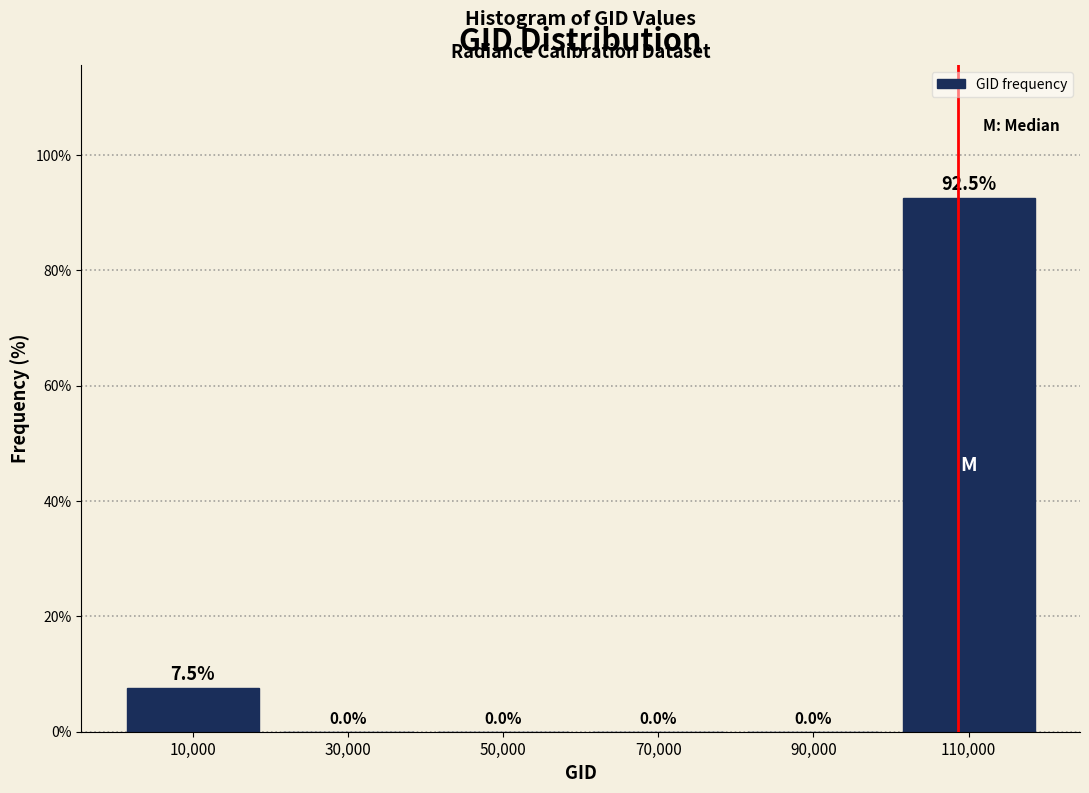

Reading left to right, transcribe this chart: for each bar, give the range it covers on the x-axis and its height.

0 to 20000: 7.5
20000 to 40000: 0.0
40000 to 60000: 0.0
60000 to 80000: 0.0
80000 to 100000: 0.0
100000 to 120000: 92.5